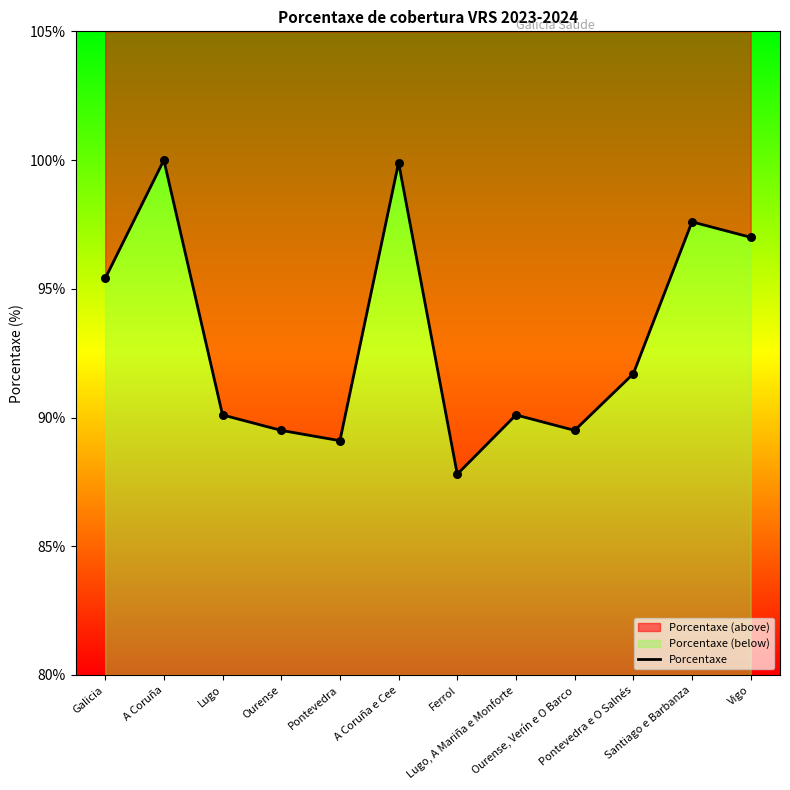

What is the change in value from A Coruña to Lugo, A Mariña e Monforte?

-9.9